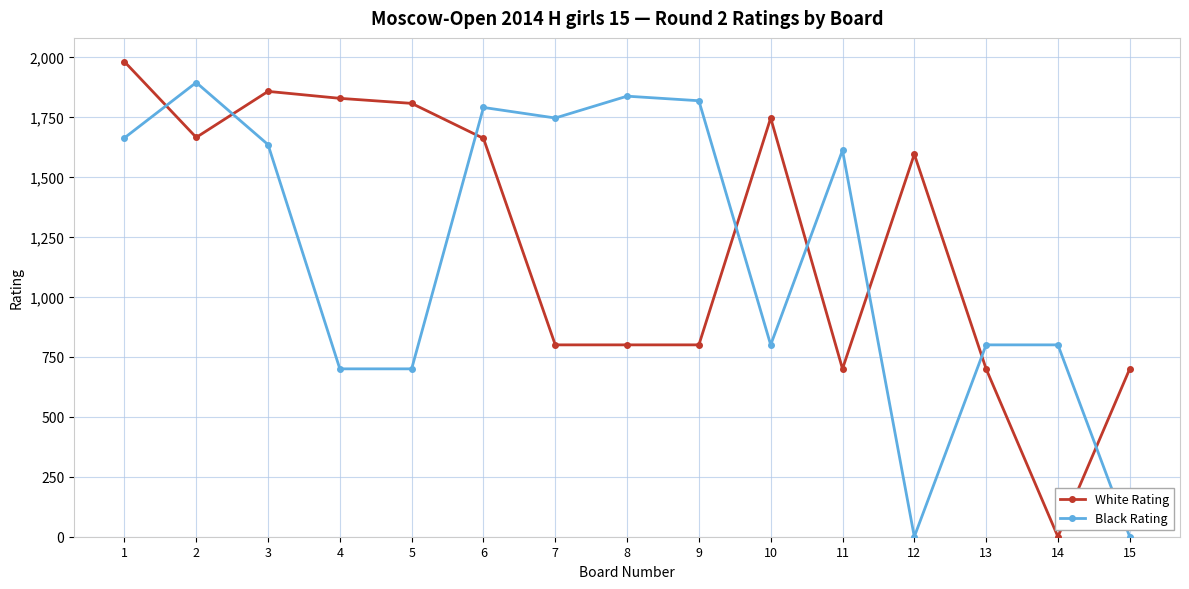

What is the difference between the maximum and second lowest values in the White Rating series?

1281